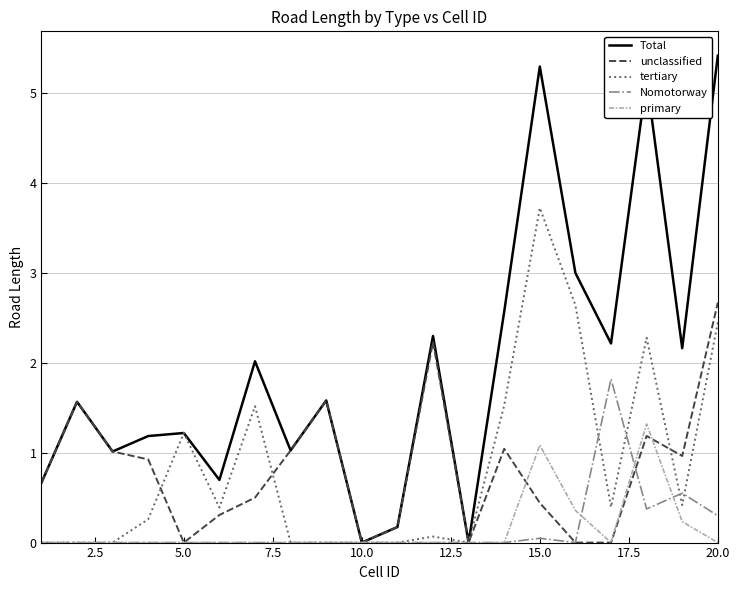

What is the greatest value displayed?

5.4